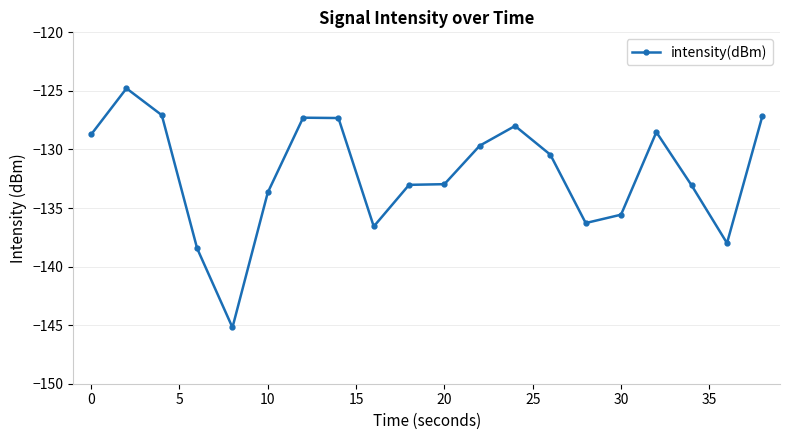

Count the number of values greater than -130.

9